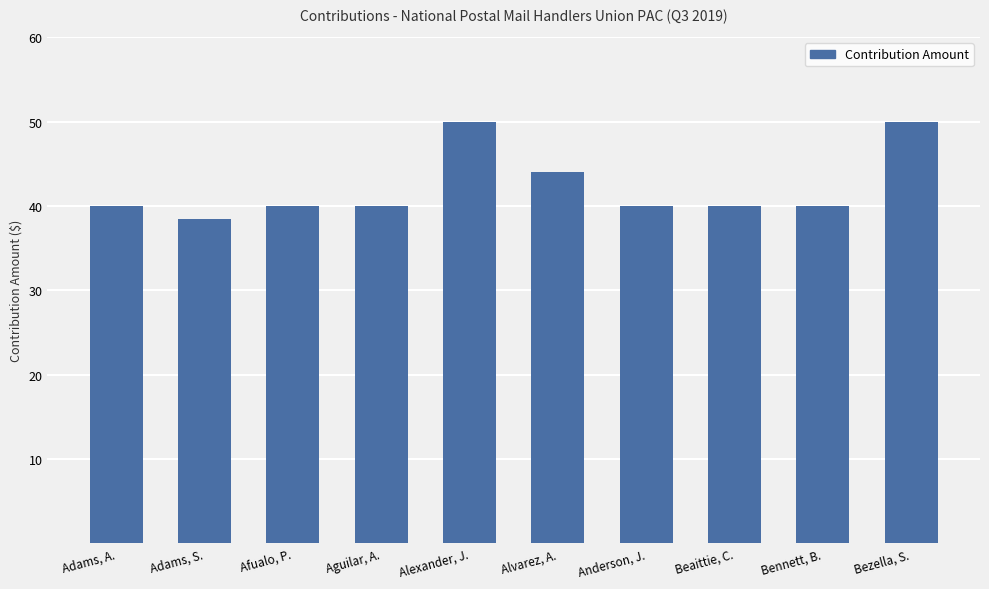

Are the bars grouped side by side (vs. stacked)?

No